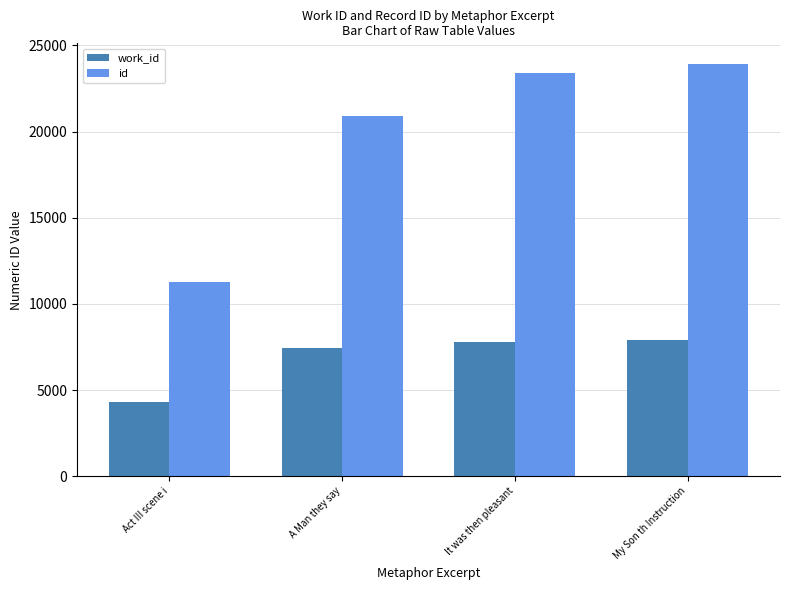

Which category has the lowest value across all series?

Act III scene i